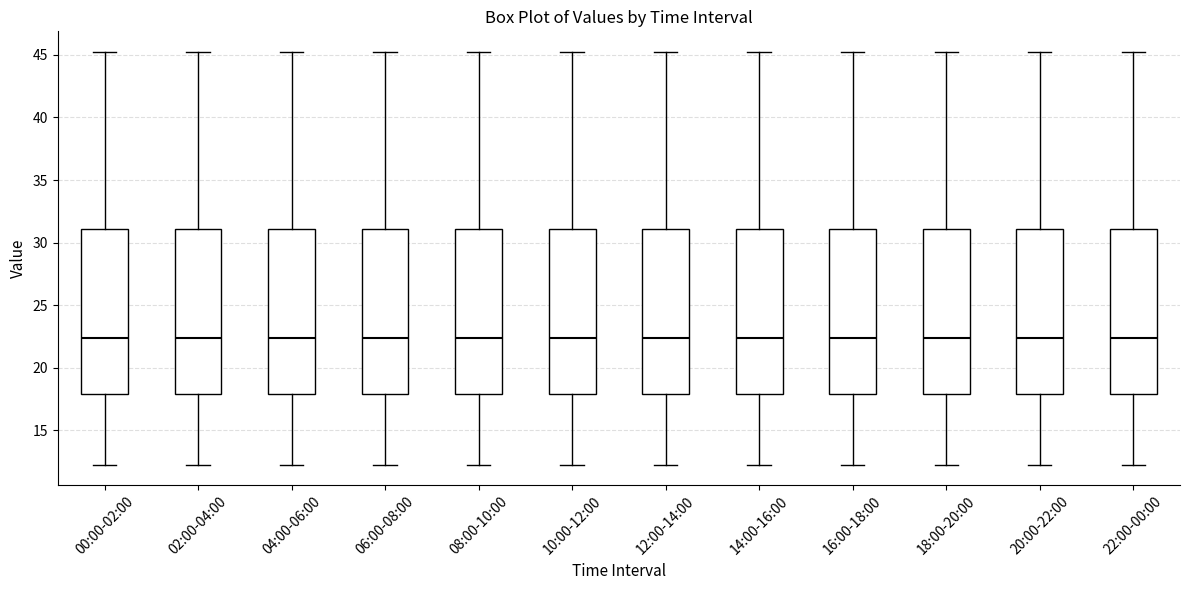

Reading left to right, read every box against the y-axis: the position of its median line, the range the box covers, and the ends of its whiskers. The values are not printed on the chart, so give them approximately, as read against the axis.

00:00-02:00: median 22.5, box 18.0 to 31.0, whiskers 12.5 to 45.0
02:00-04:00: median 22.5, box 18.0 to 31.0, whiskers 12.5 to 45.0
04:00-06:00: median 22.5, box 18.0 to 31.0, whiskers 12.5 to 45.0
06:00-08:00: median 22.5, box 18.0 to 31.0, whiskers 12.5 to 45.0
08:00-10:00: median 22.5, box 18.0 to 31.0, whiskers 12.5 to 45.0
10:00-12:00: median 22.5, box 18.0 to 31.0, whiskers 12.5 to 45.0
12:00-14:00: median 22.5, box 18.0 to 31.0, whiskers 12.5 to 45.0
14:00-16:00: median 22.5, box 18.0 to 31.0, whiskers 12.5 to 45.0
16:00-18:00: median 22.5, box 18.0 to 31.0, whiskers 12.5 to 45.0
18:00-20:00: median 22.5, box 18.0 to 31.0, whiskers 12.5 to 45.0
20:00-22:00: median 22.5, box 18.0 to 31.0, whiskers 12.5 to 45.0
22:00-00:00: median 22.5, box 18.0 to 31.0, whiskers 12.5 to 45.0